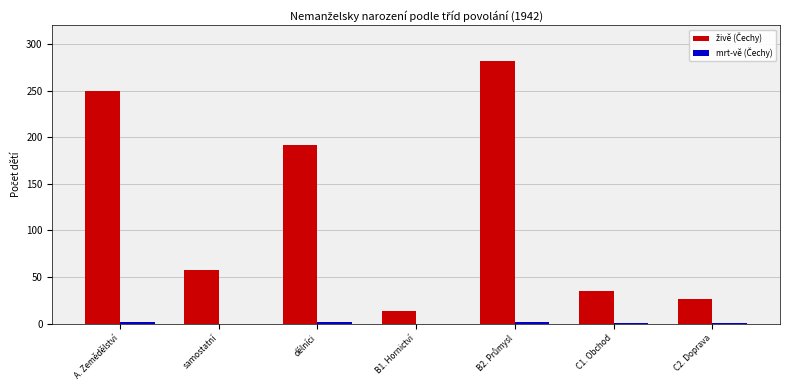

What is the greatest value displayed?

282